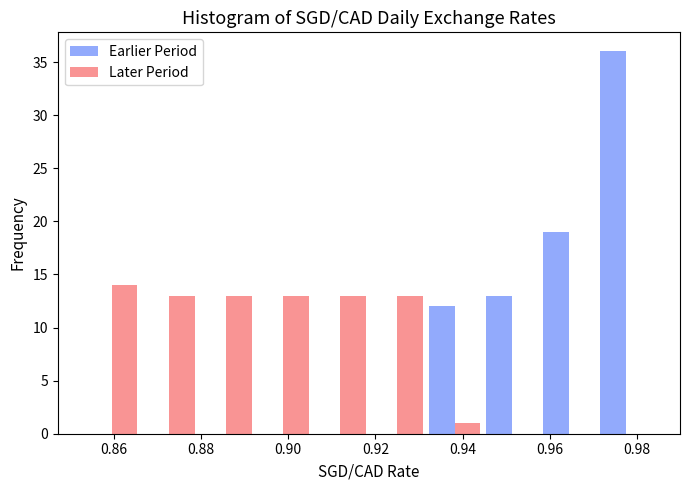

What is the height of the Earlier Period bar covering 0.970 to 0.984 on the x-axis? Neither the bar edges nor the heights are printed on the chart, so give them approximately, as read against the axes.

36